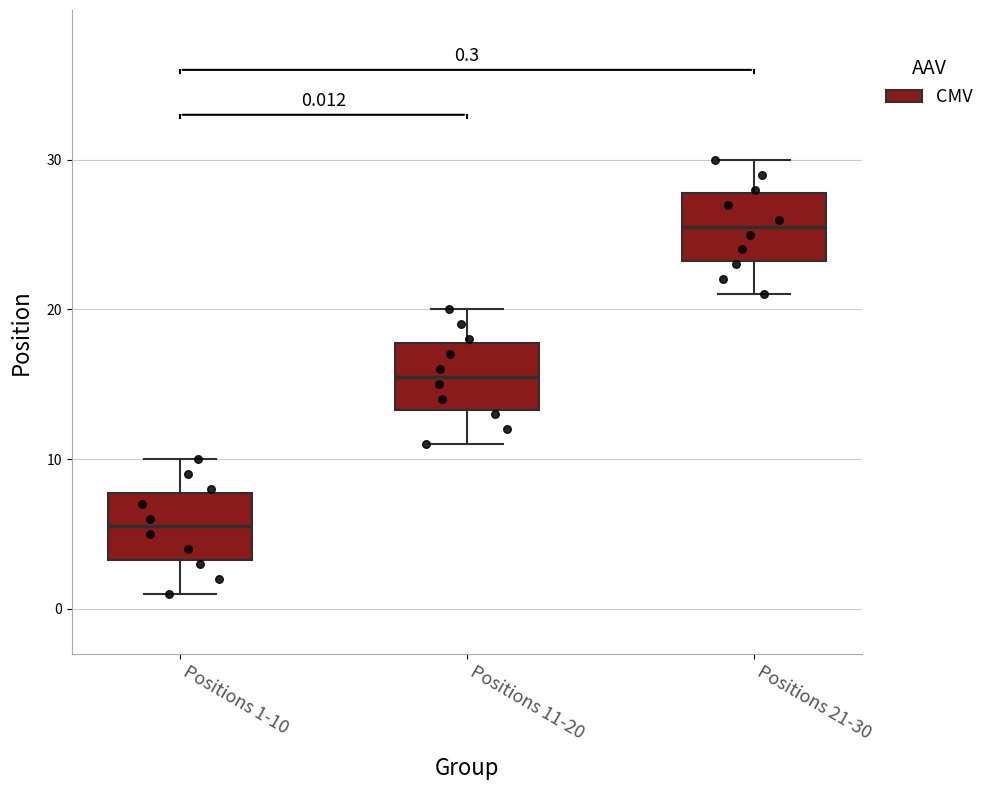

Which box's median line is the lowest?

Positions 1-10